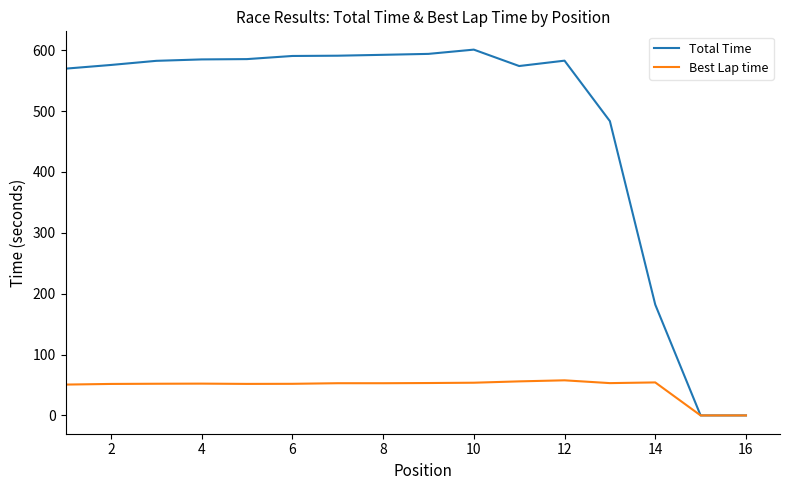

What is the difference between the maximum and minimum values in the Best Lap time series?

57.7